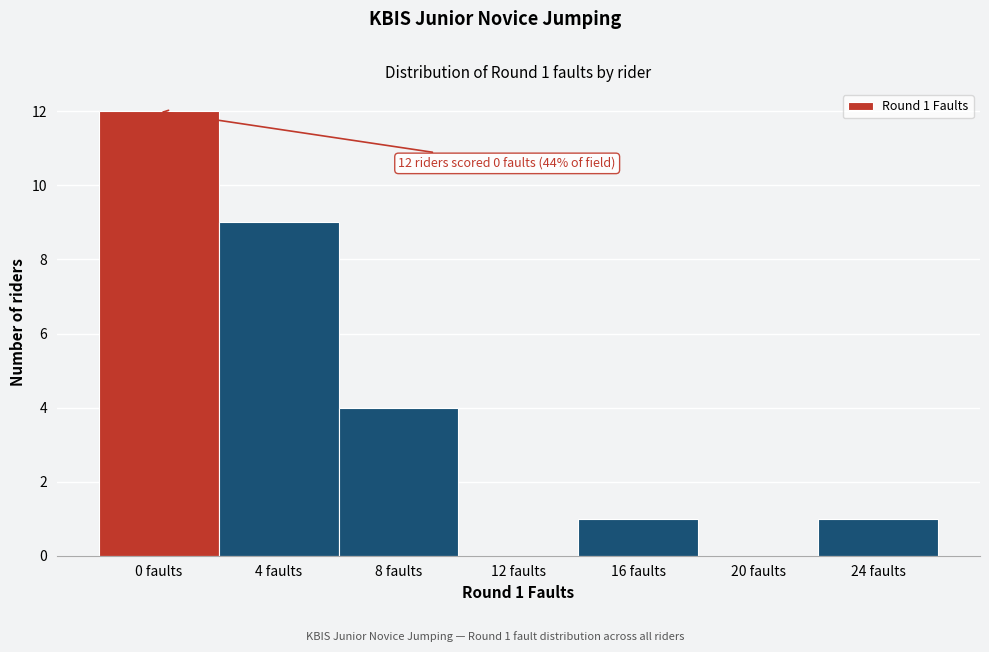

Reading left to right, list all the values displayed in this chart.

0 faults=12	4 faults=9	8 faults=4	12 faults=0	16 faults=1	20 faults=0	24 faults=1